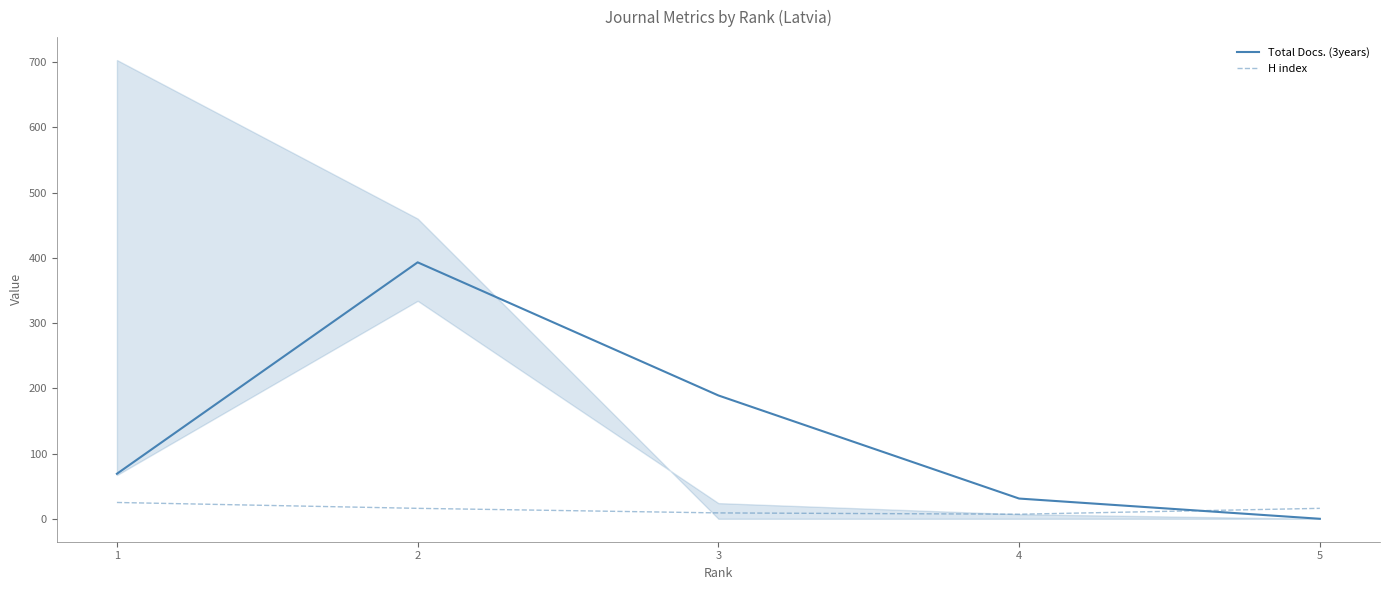

Is this an area chart (filled region under the line)?

No